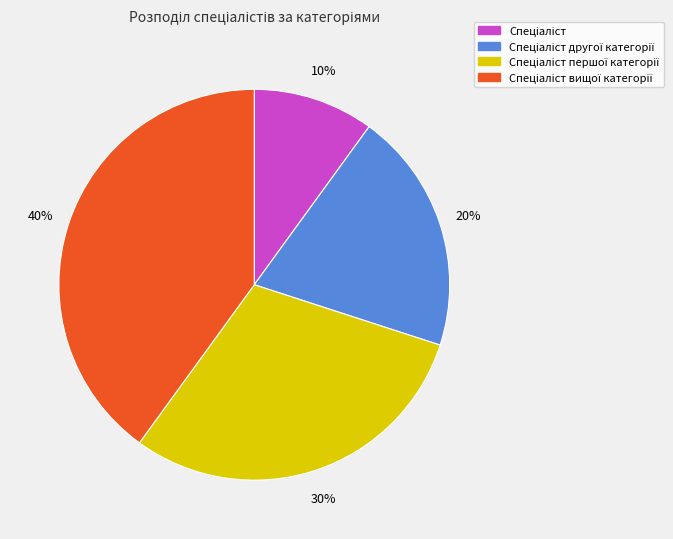

To the nearest percent, what is the difference between the largest and smallest slice percentages?

30%